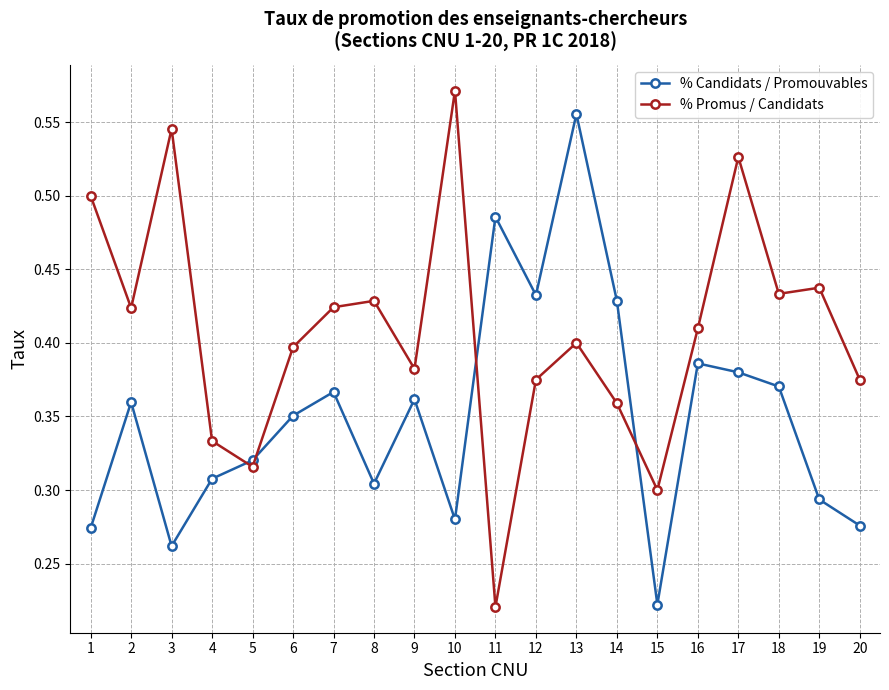

List the series in order of their overall mean, highest first.

% Promus / Candidats, % Candidats / Promouvables